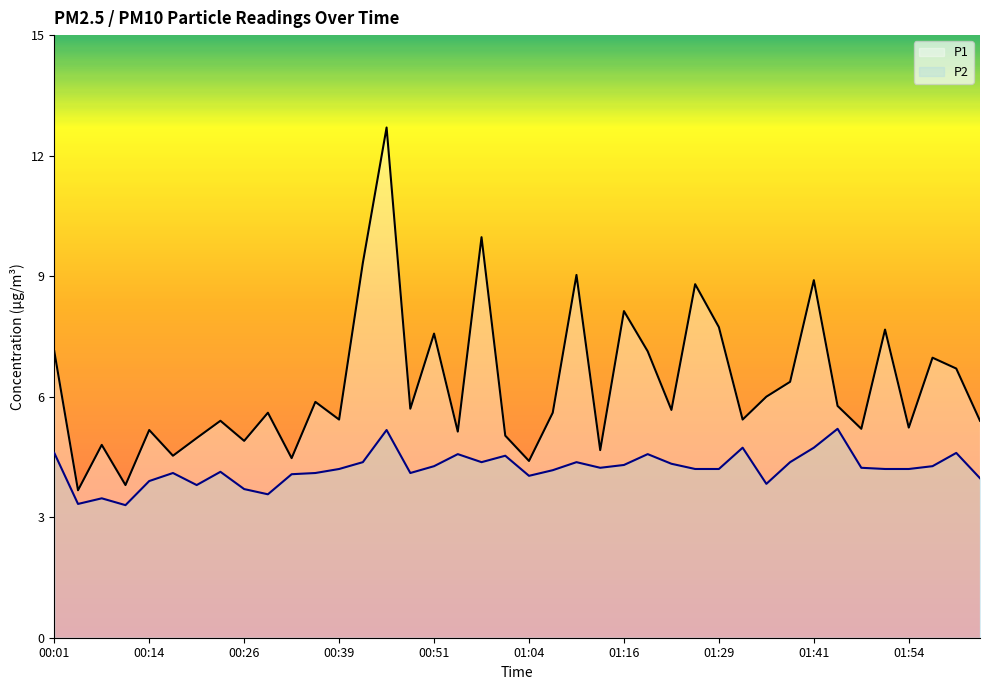

Reading left to right, list all the values displayed in this chart.

P1: 7.1	3.7	4.8	3.8	5.2	4.5	5.0	5.4	4.9	5.6	4.5	5.9	5.4	9.3	12.7	5.7	7.6	5.1	10.0	5.0	4.4	5.6	9.0	4.7	8.1	7.1	5.7	8.8	7.7	5.4	6.0	6.4	8.9	5.8	5.2	7.7	5.2	7.0	6.7	5.4
P2: 4.6	3.3	3.5	3.3	3.9	4.1	3.8	4.1	3.7	3.6	4.1	4.1	4.2	4.4	5.2	4.1	4.3	4.6	4.4	4.5	4.0	4.2	4.4	4.2	4.3	4.6	4.3	4.2	4.2	4.7	3.8	4.4	4.7	5.2	4.2	4.2	4.2	4.3	4.6	4.0